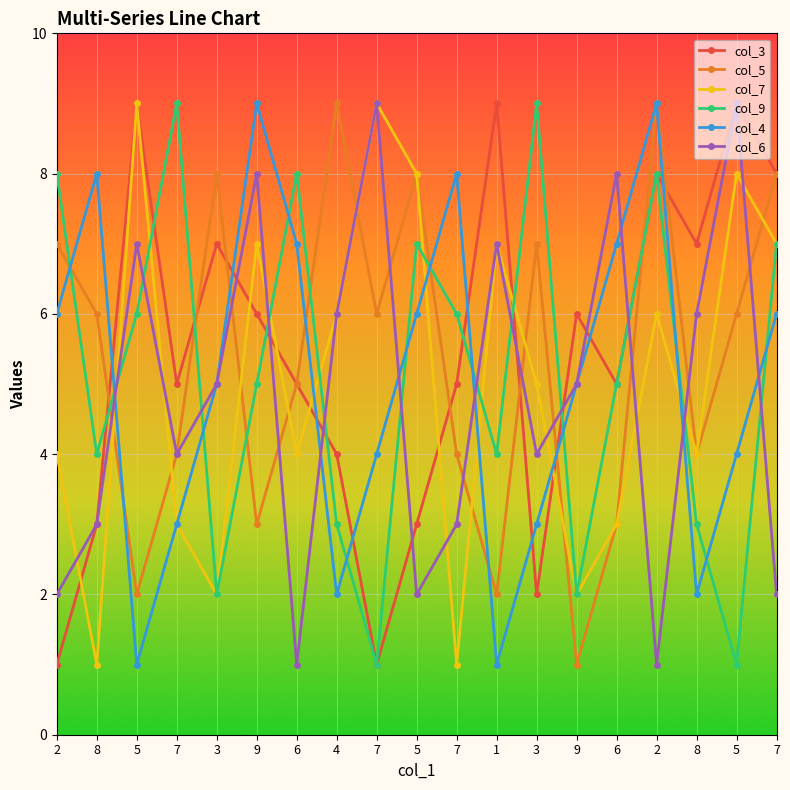

How many lines are shown in the chart?

6